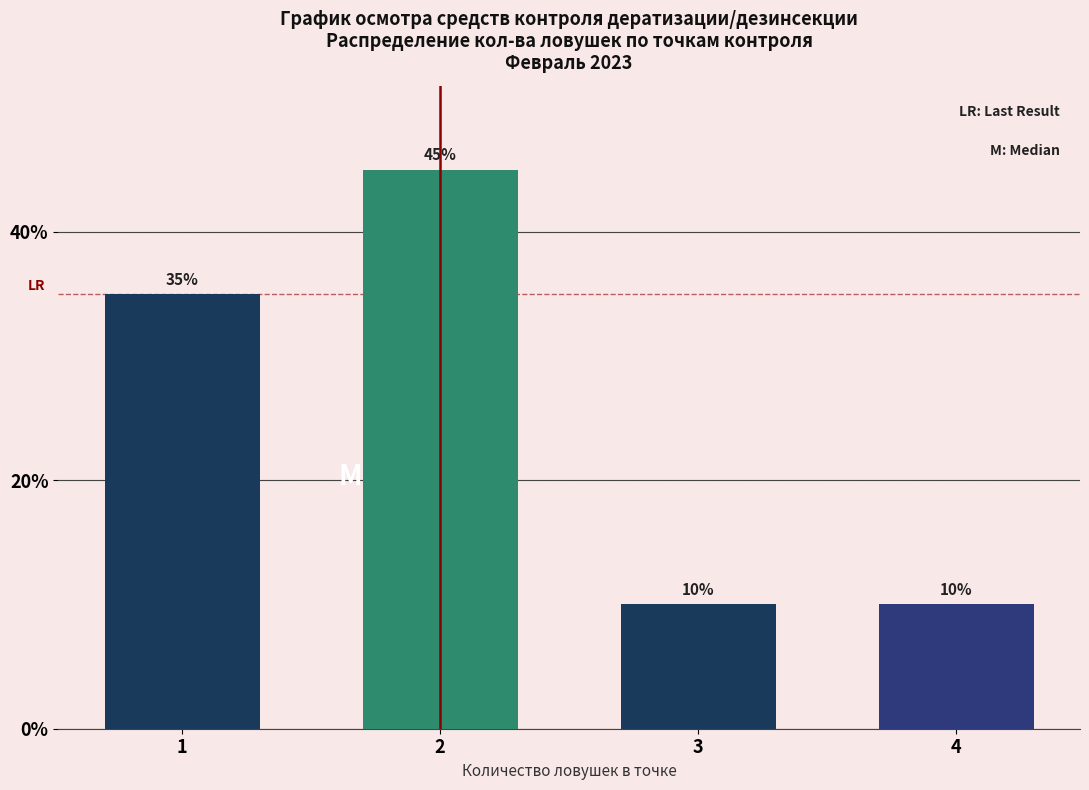

Reading left to right, list all the values displayed in this chart.

35	45	10	10